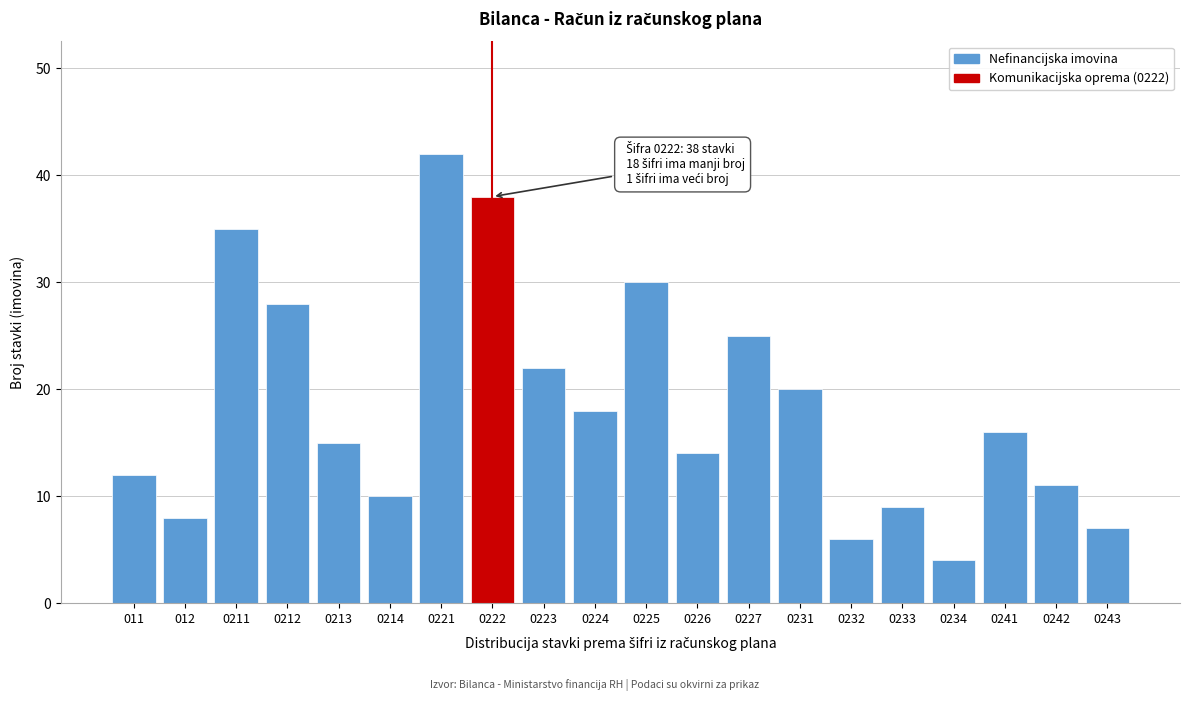

Reading left to right, list all the values displayed in this chart.

12	8	35	28	15	10	42	38	22	18	30	14	25	20	6	9	4	16	11	7